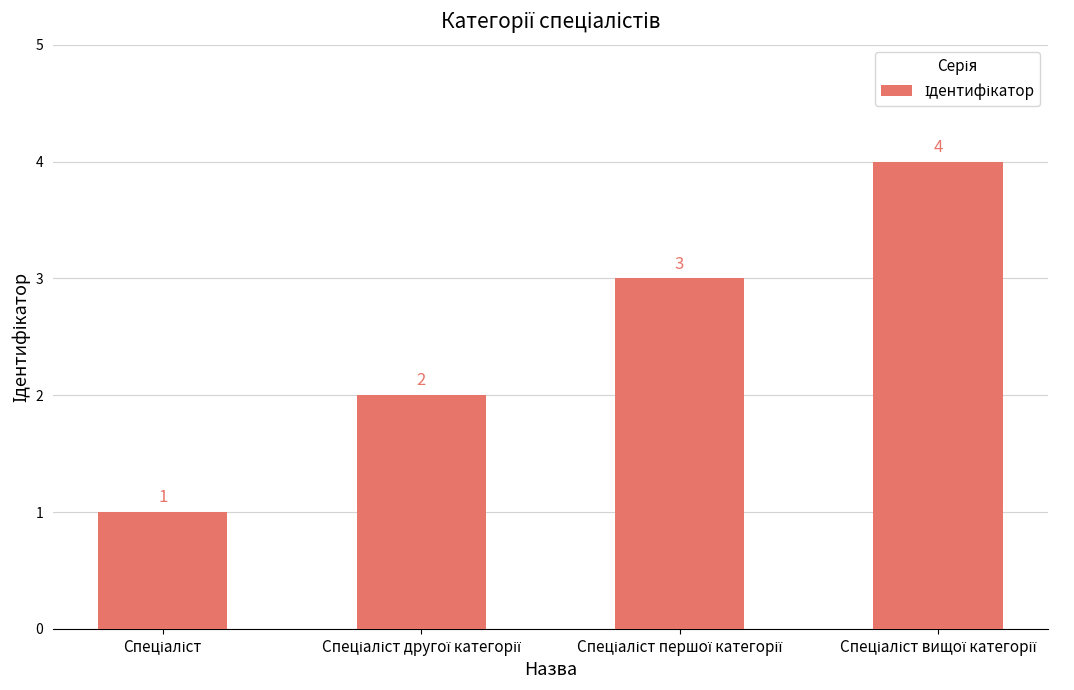

What is the value of the 1st bar from the left?

1